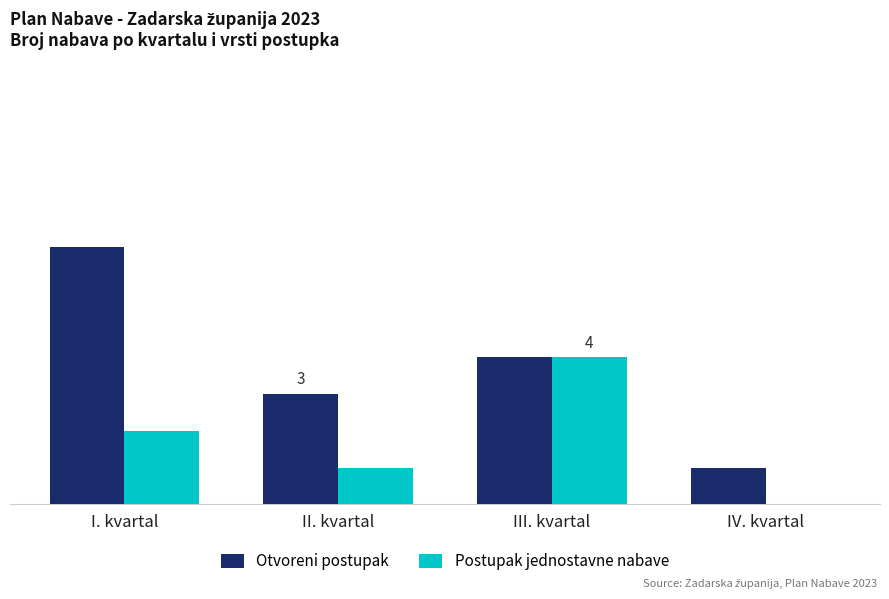

What is the average value of the Otvoreni postupak series?

4